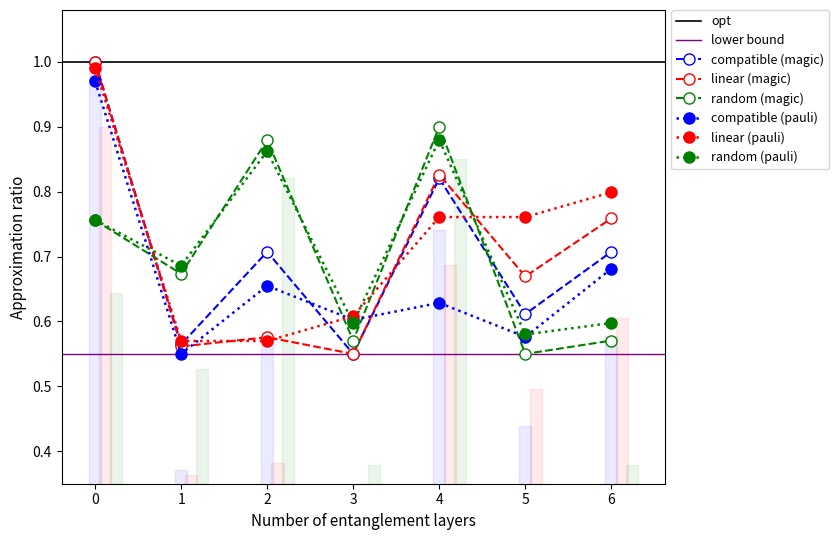

True or false: random (magic) has more than 2 points higher than both neighbors.

False